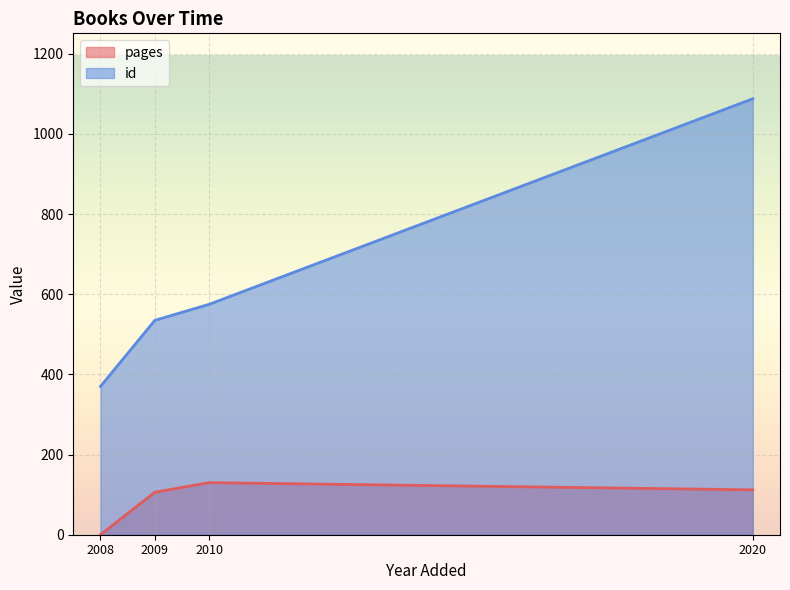

True or false: id and pages intersect in this chart.

False